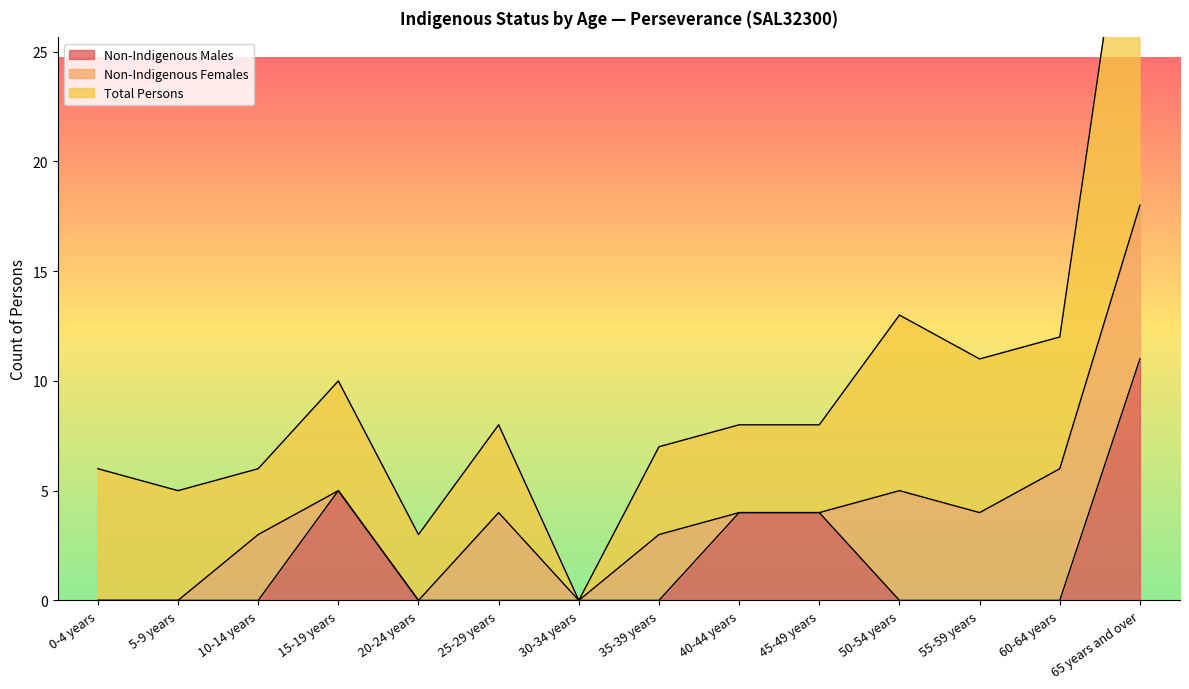

What is the label of the 1st point from the right?

65 years and over